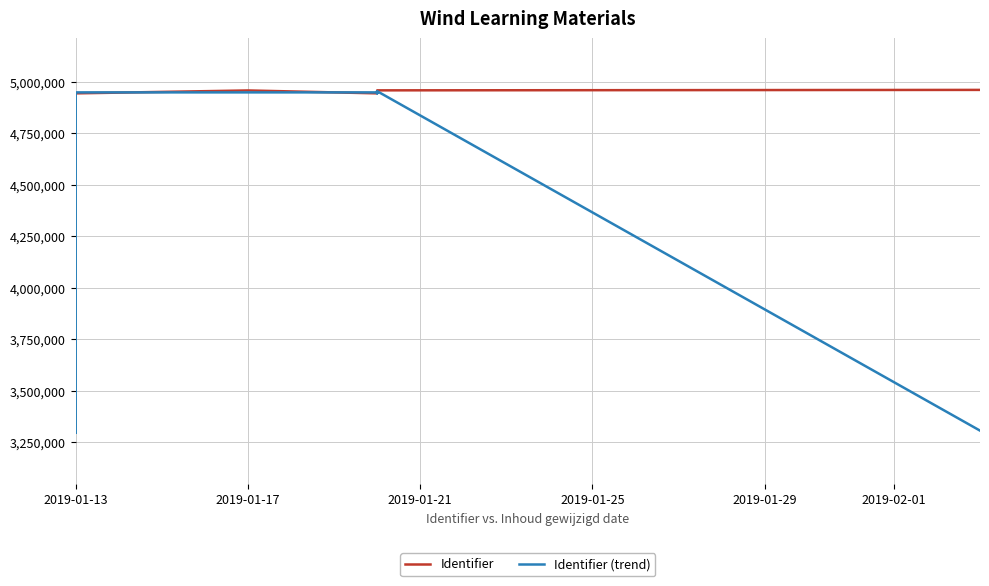

What is the average value of the Identifier series?

4949063.8